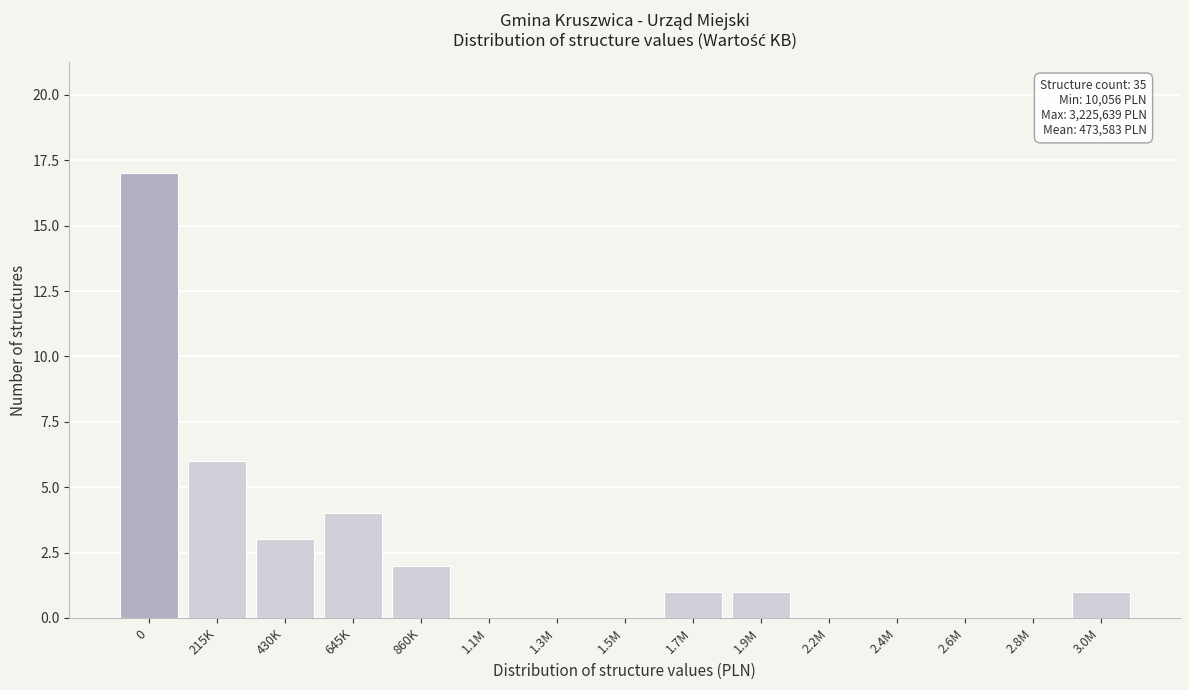

Reading right to left, list all the values displayed in this chart.

3.0M=1	2.8M=0	2.6M=0	2.4M=0	2.2M=0	1.9M=1	1.7M=1	1.5M=0	1.3M=0	1.1M=0	860K=2	645K=4	430K=3	215K=6	0=17